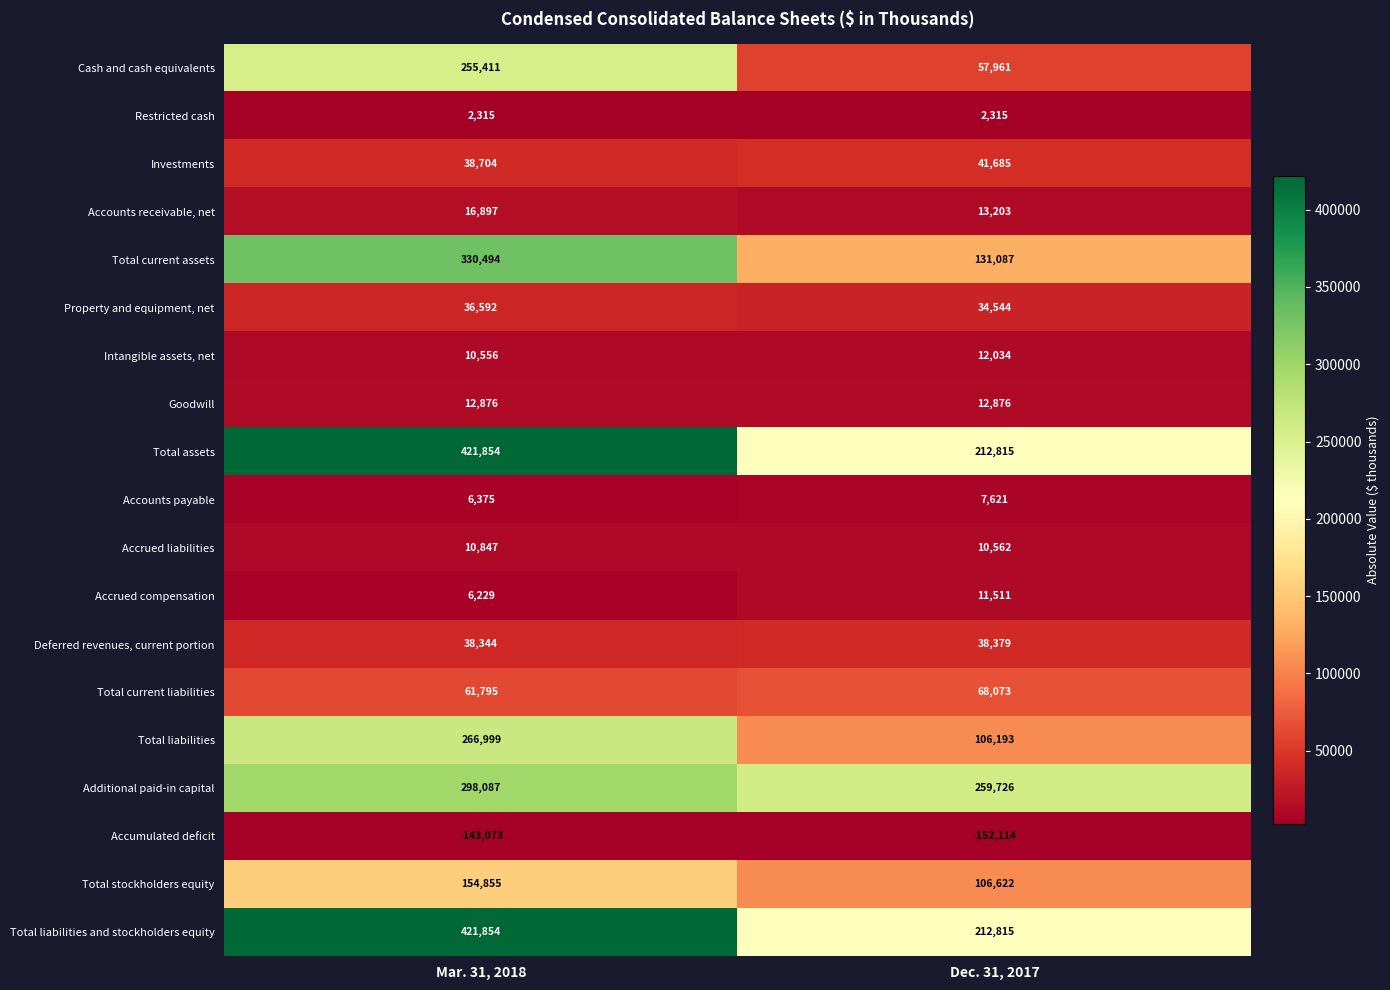

What is the sum of the Accrued liabilities values at Dec. 31, 2017 and Mar. 31, 2018?

21409